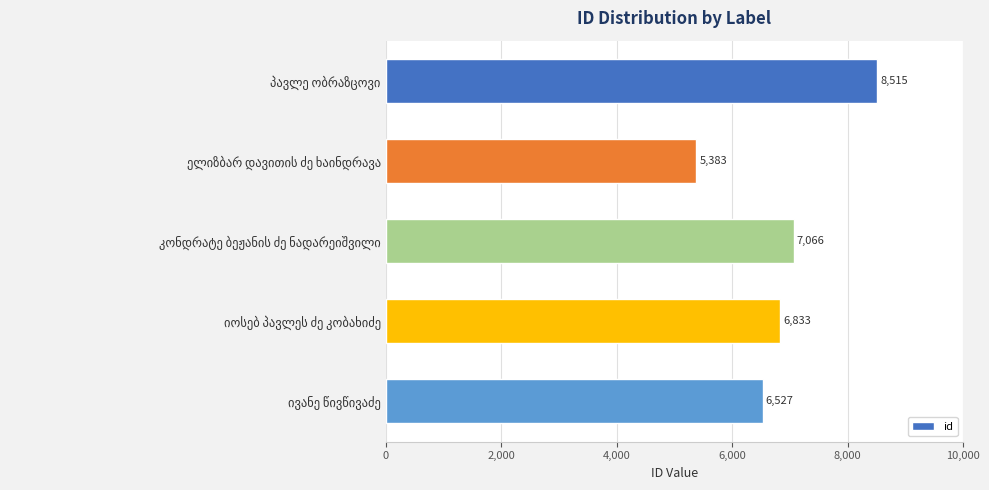

What is the smallest value displayed?

5383